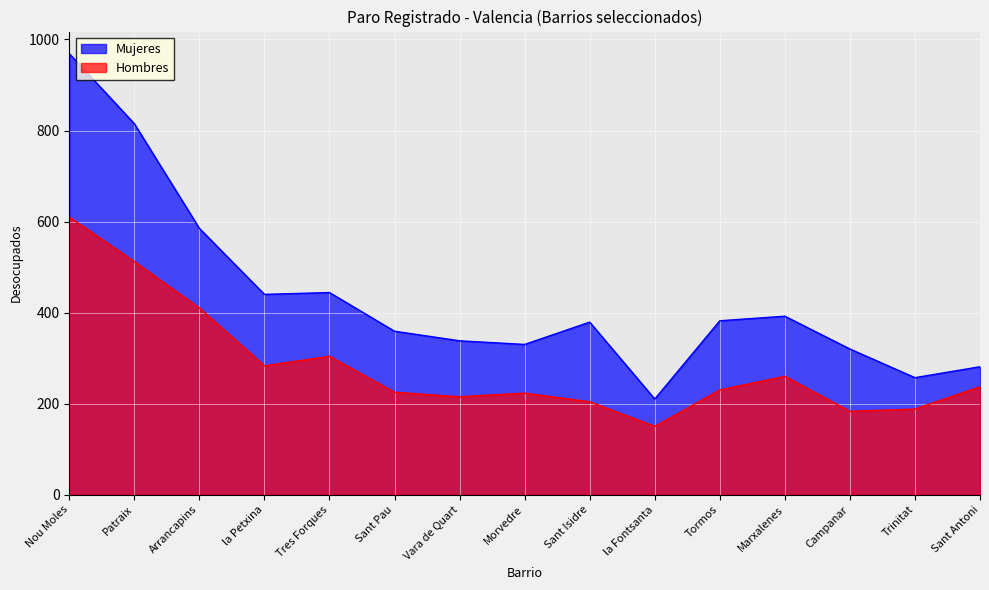

What is the value of the Hombres point at the 10th from the left?

150